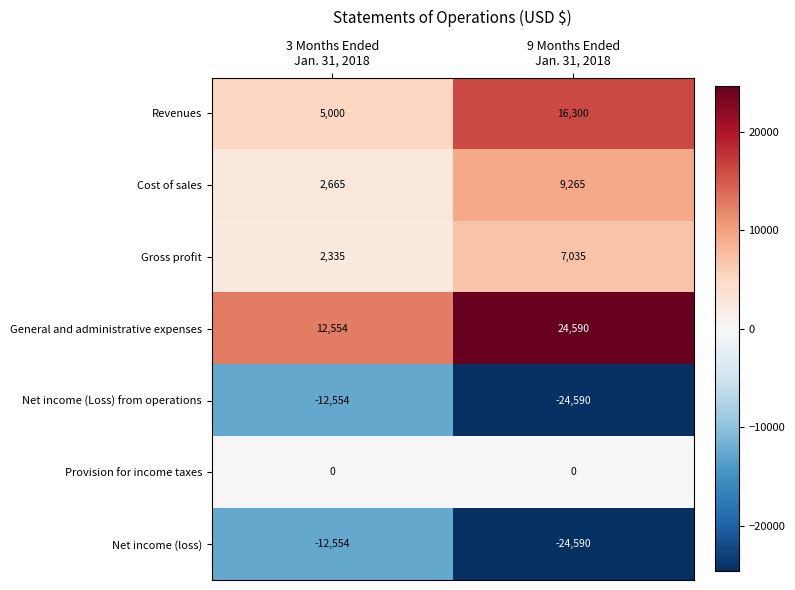

What is the greatest value displayed?

24590